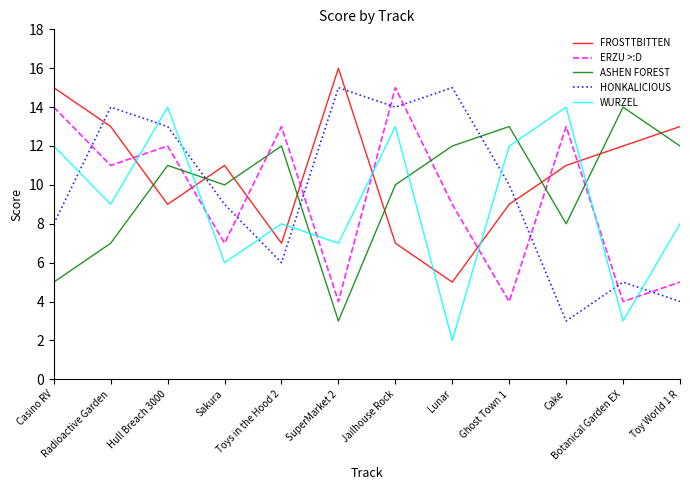

Does the chart have visible grid lines?

No